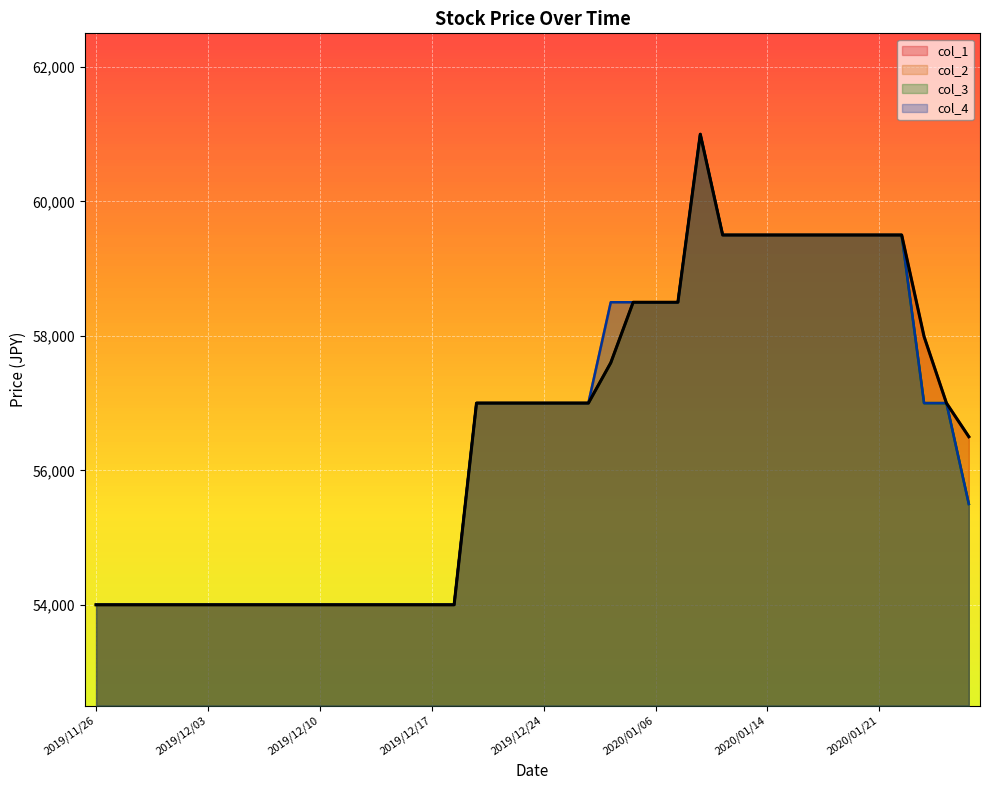

Between 2020/01/14 and 2019/12/12, which is larger?

2020/01/14